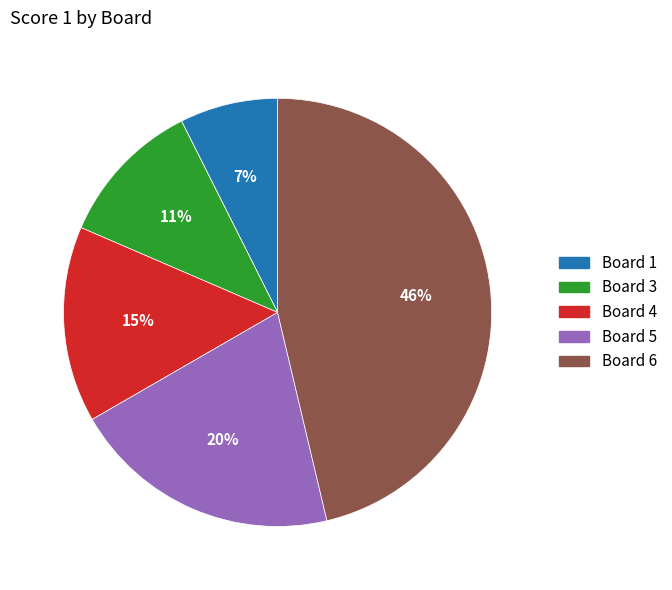

Does any single category account for the majority?

No